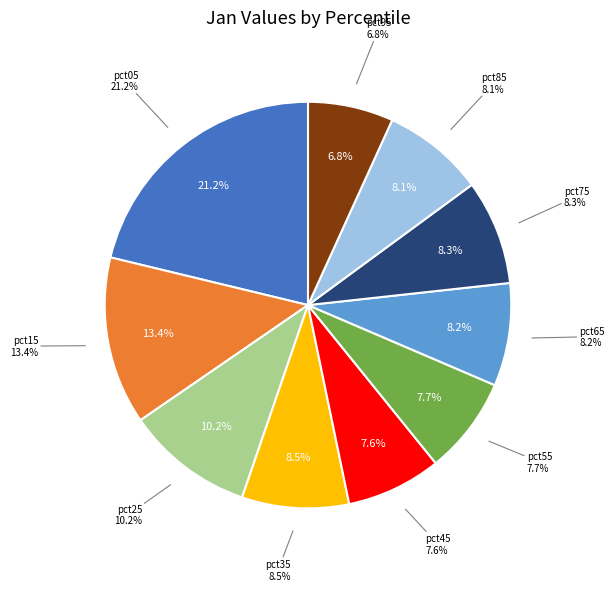

What portion of the pie excludes pct15?

86.6%